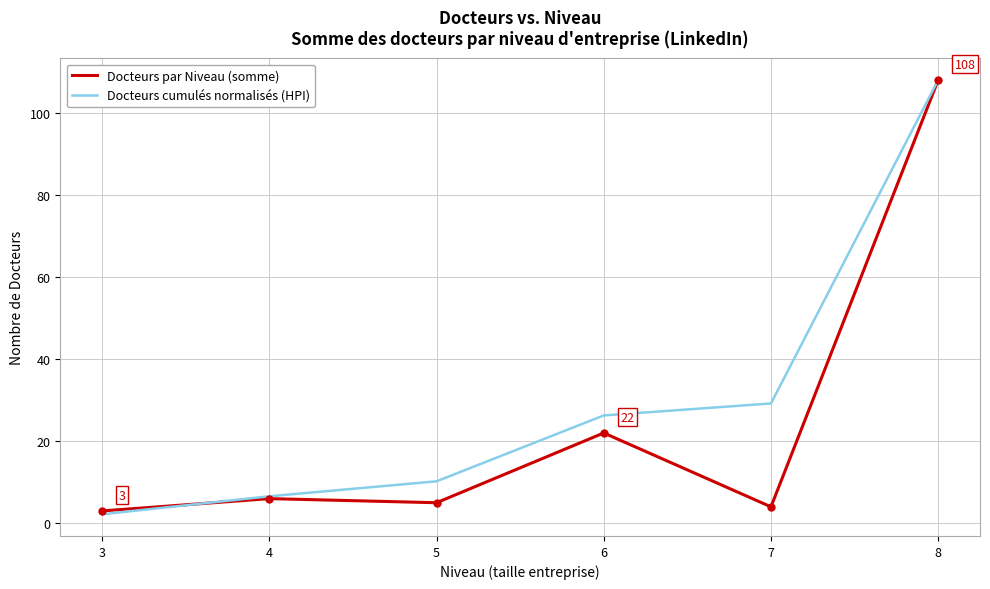

True or false: Docteurs cumulés normalisés (HPI) has a value of 108.0 at 8.

True